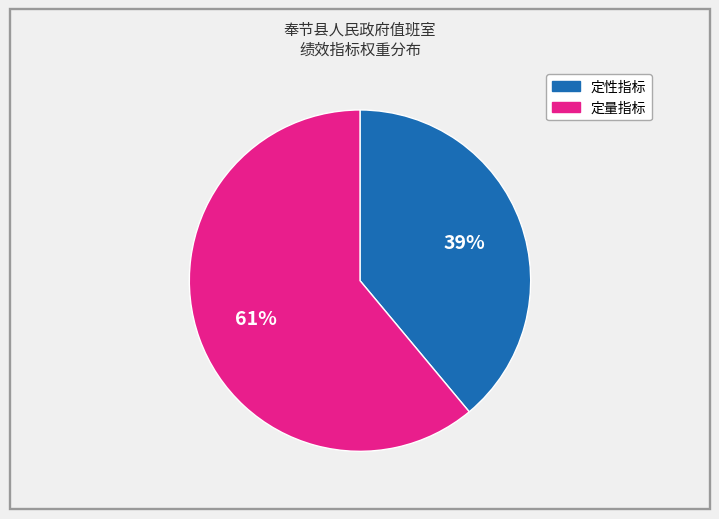

How many slices are in this pie chart?

2